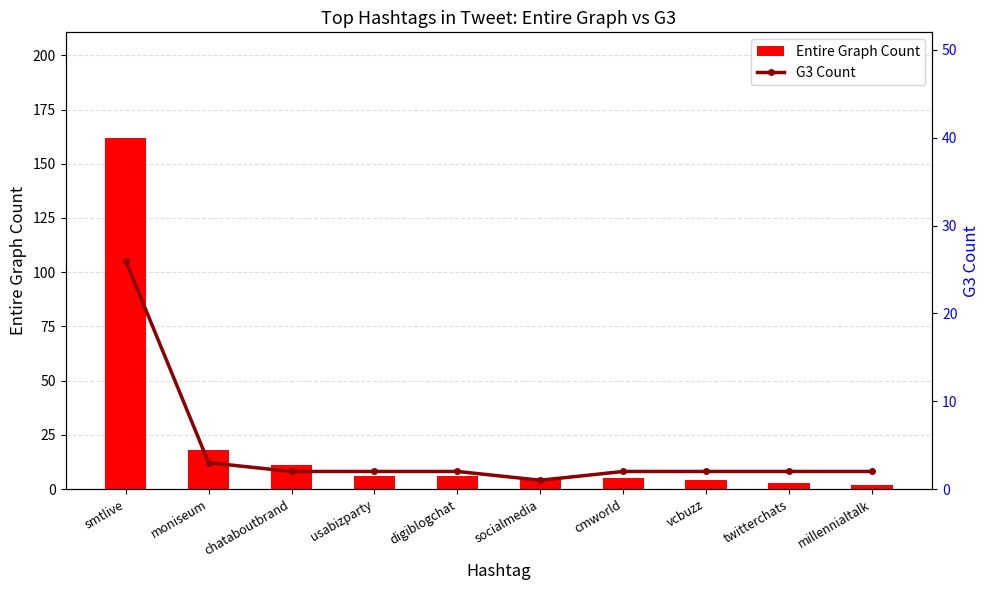

What is the difference between the Entire Graph Count values at millennialtalk and moniseum?

16